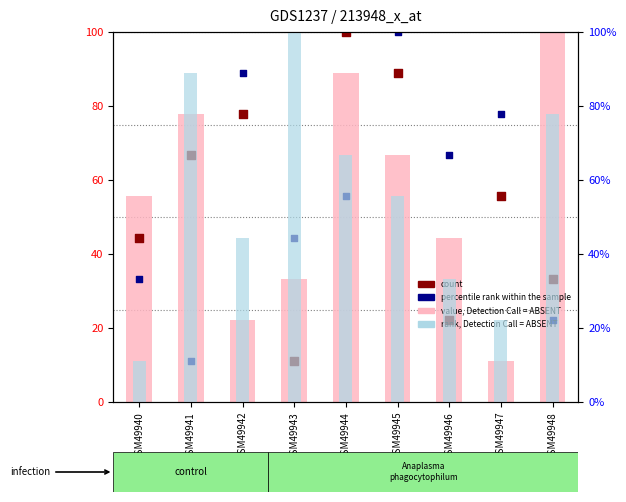

Which series has the largest total across all categories?

value, Detection Call = ABSENT